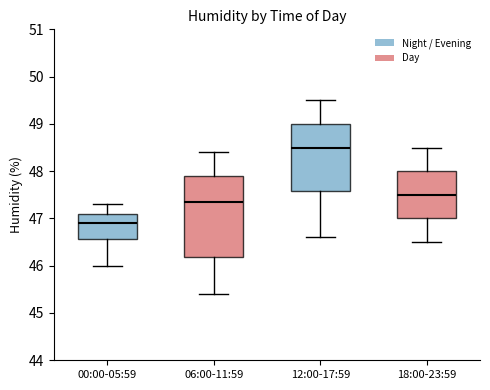

Reading left to right, transcribe this box plot: for each box, give where its median line is, the range the box spans, and where its two whiskers end, as read against the y-axis. The values are not printed on the chart, so give them approximately, as read against the axis.

00:00-05:59: median 46.9, box 46.6 to 47.1, whiskers 46.0 to 47.3
06:00-11:59: median 47.4, box 46.2 to 47.9, whiskers 45.4 to 48.4
12:00-17:59: median 48.5, box 47.6 to 49.0, whiskers 46.6 to 49.5
18:00-23:59: median 47.5, box 47.0 to 48.0, whiskers 46.5 to 48.5